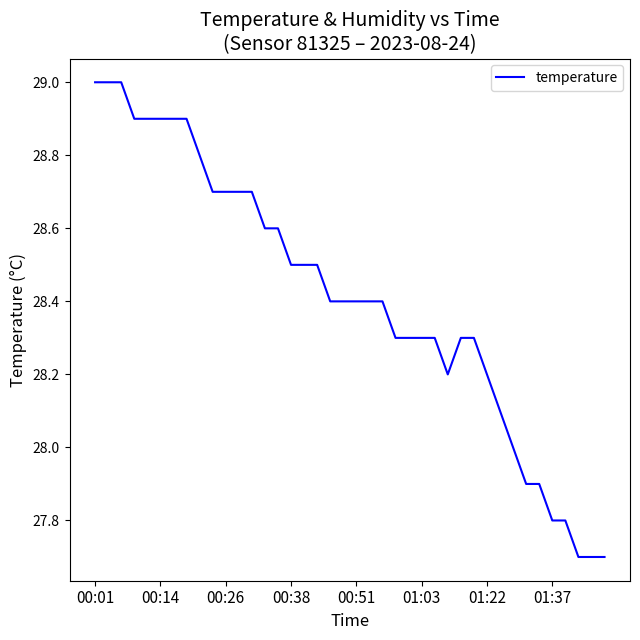

What is the difference between the maximum and minimum values?

1.3